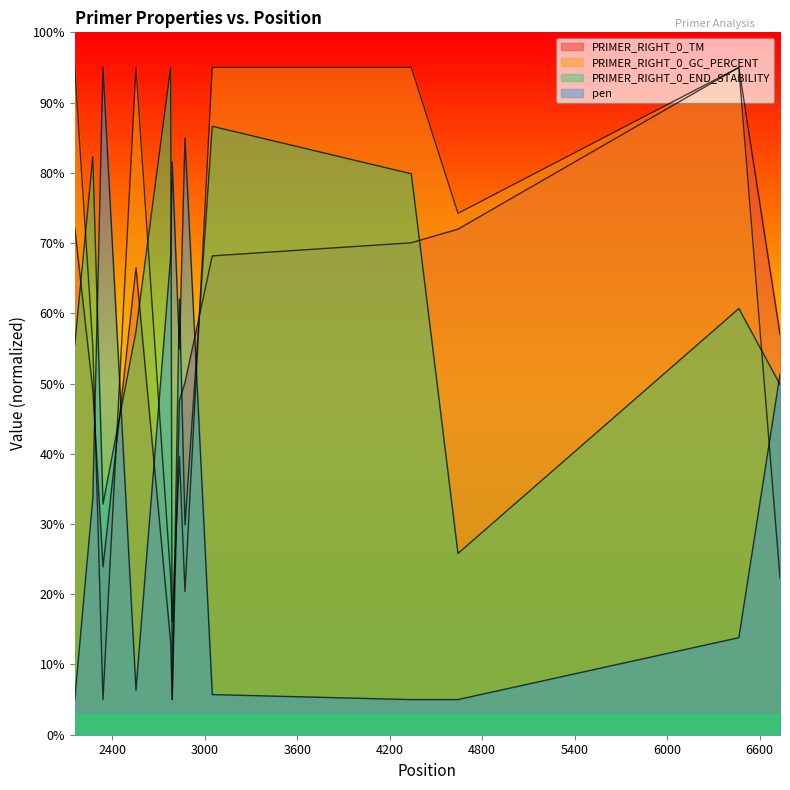

Is the value of PRIMER_RIGHT_0_END_STABILITY at 4340 greater than the value of PRIMER_RIGHT_0_TM at 2340?

Yes